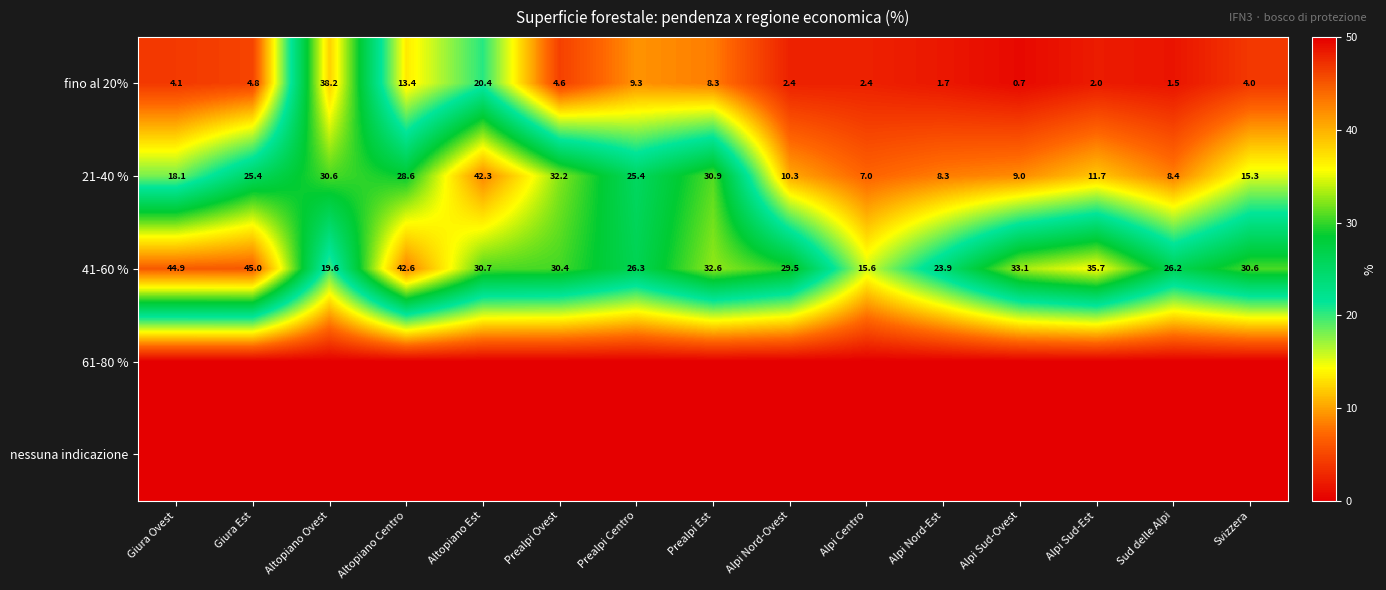

Which category has the highest value in the 41-60 % series?

Giura Est